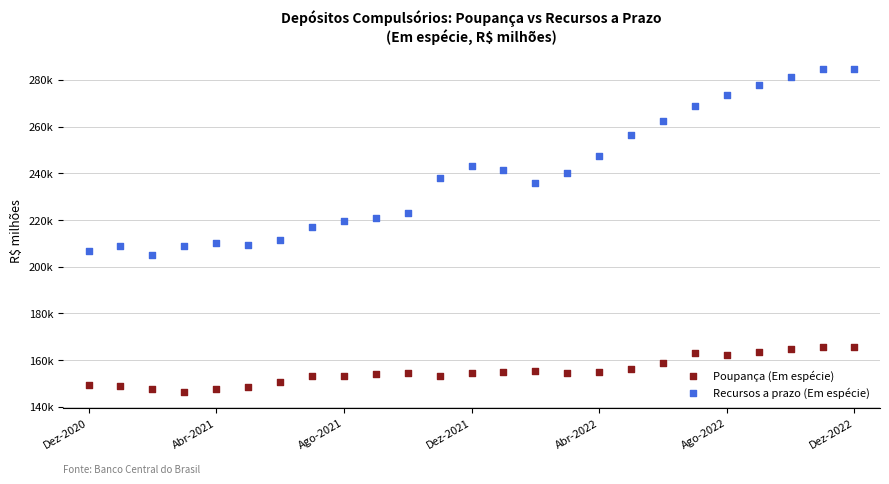

Which series contains the lowest Y value?

Poupança (Em espécie)